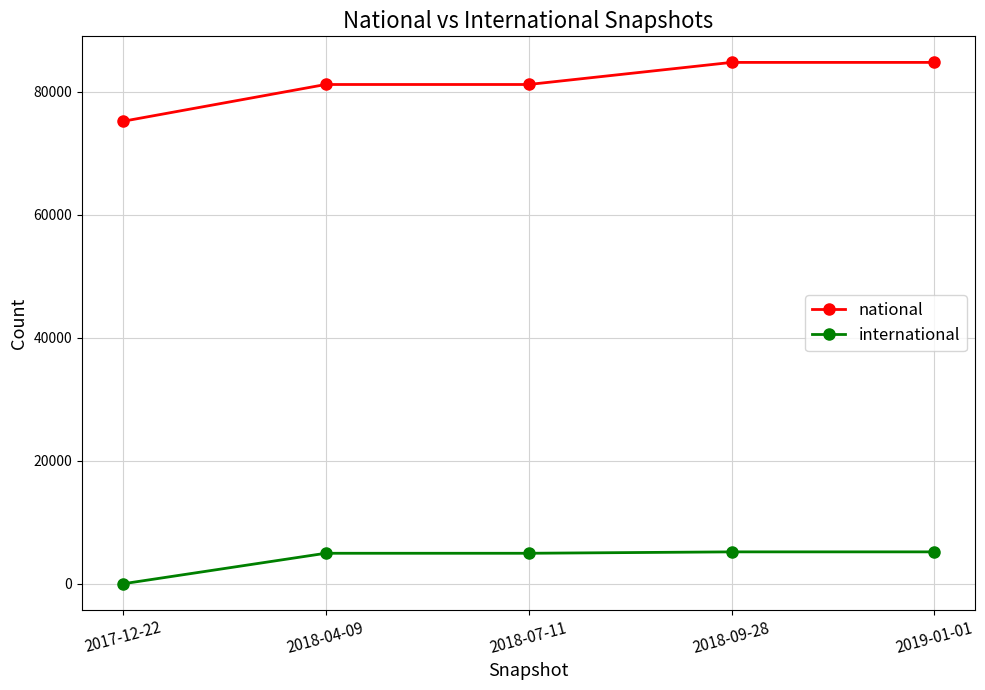

What is the difference between the maximum and second lowest values in the international series?

229